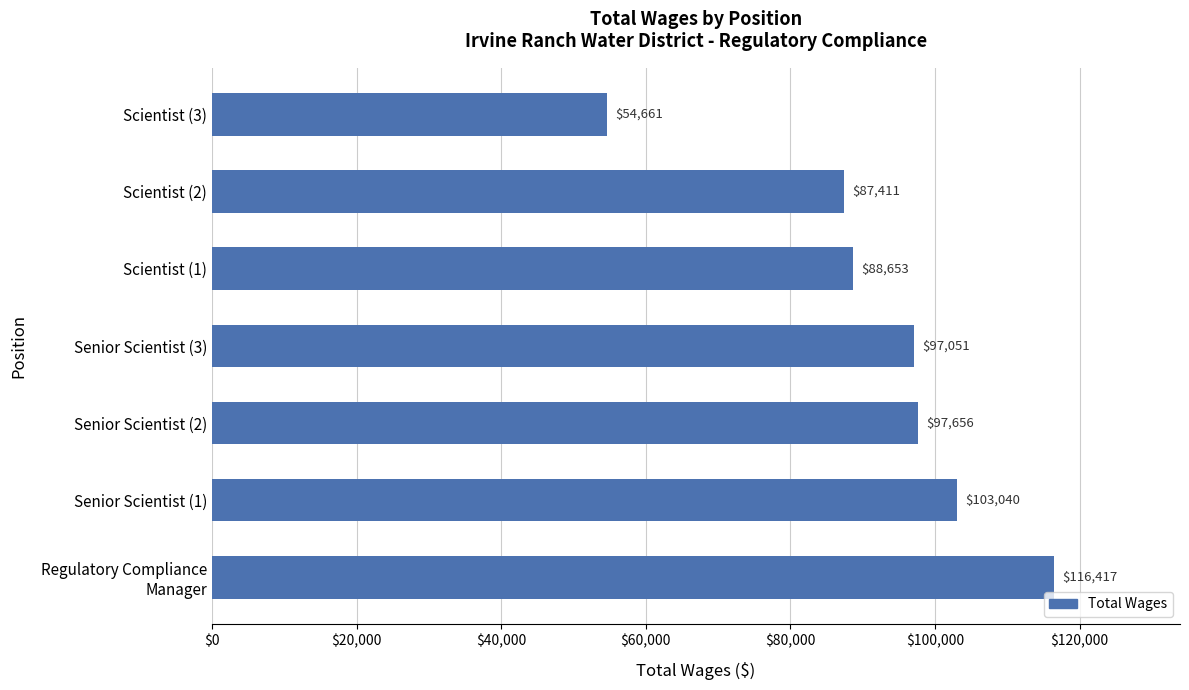

What is the average value?

92127